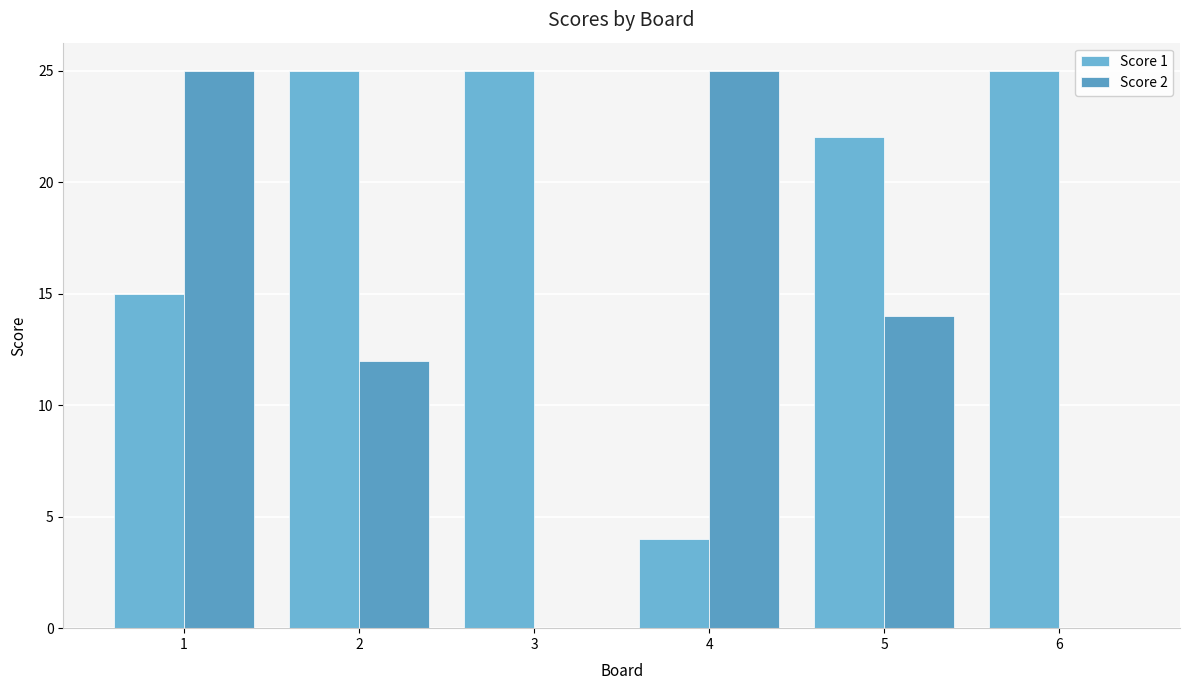

What are all the series names shown in the legend?

Score 1, Score 2